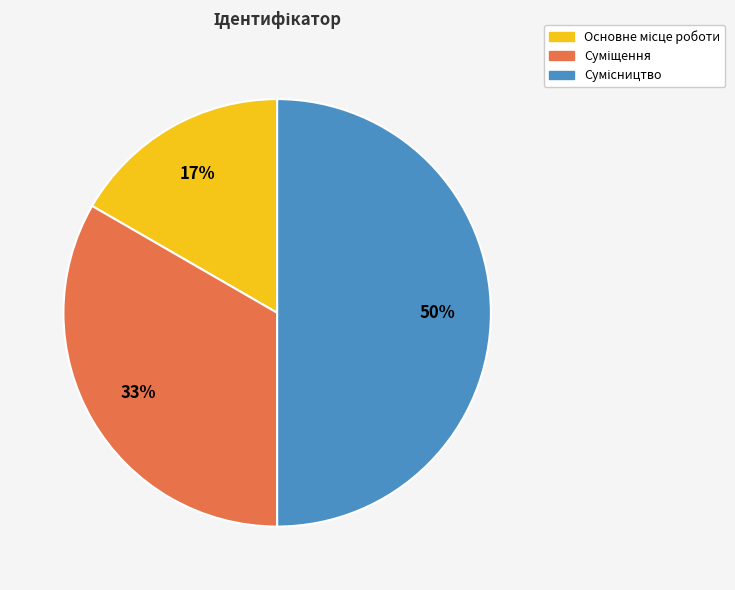

To the nearest percent, what is the average slice percentage?

33%